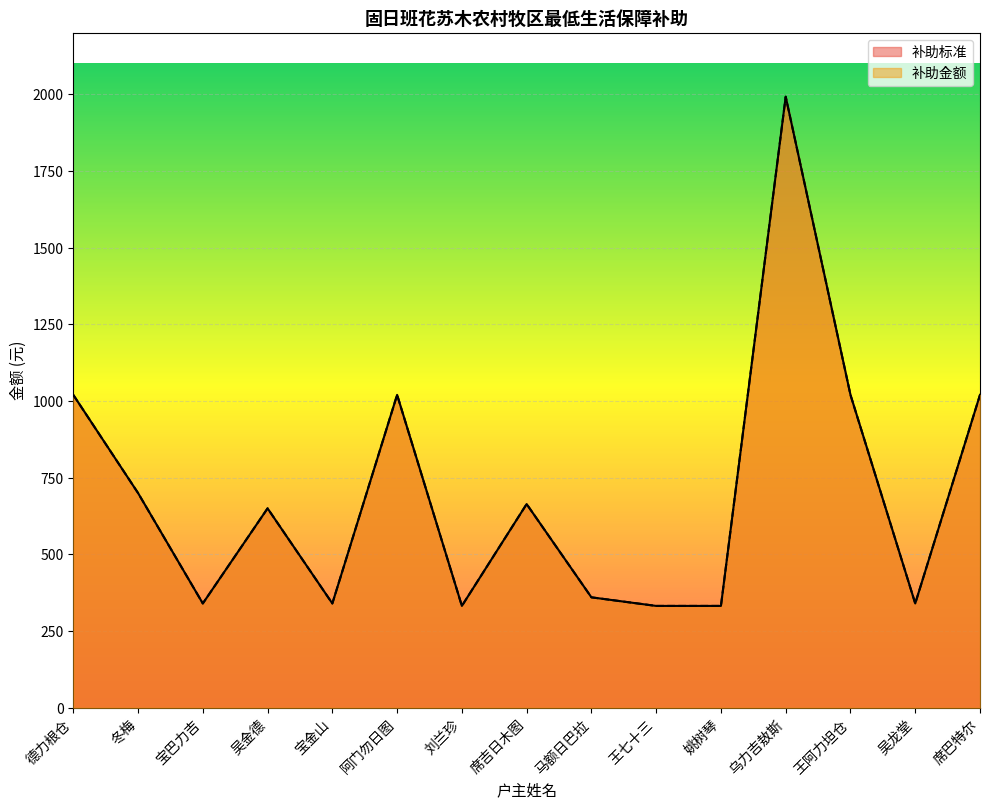

What is the lowest value of the 补助标准 series?

332